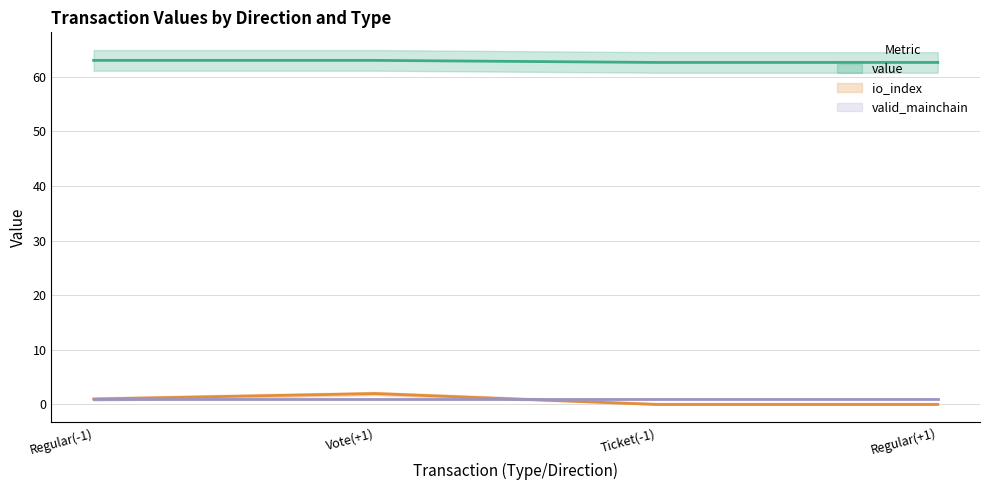

The value of value at Vote(+1) is 63.0. True or false?

True